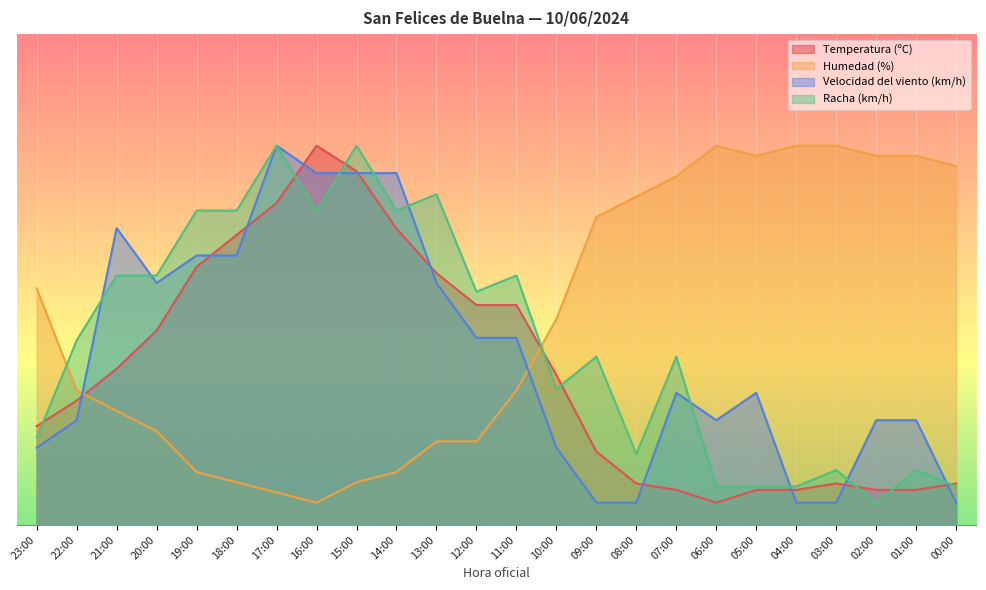

What is the difference between the highest and lowest values at 23:00?

35.7